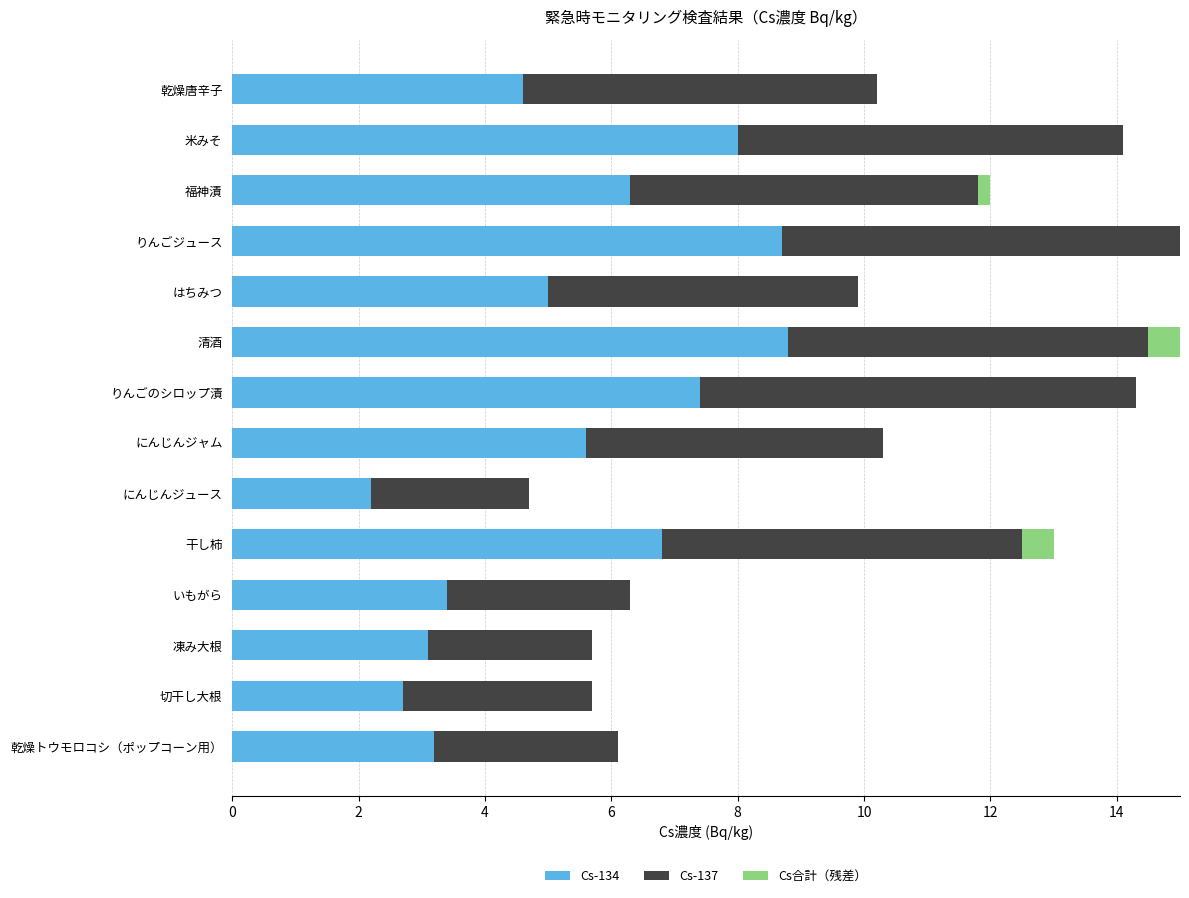

What is the total value across all series at 切干し大根?

5.7